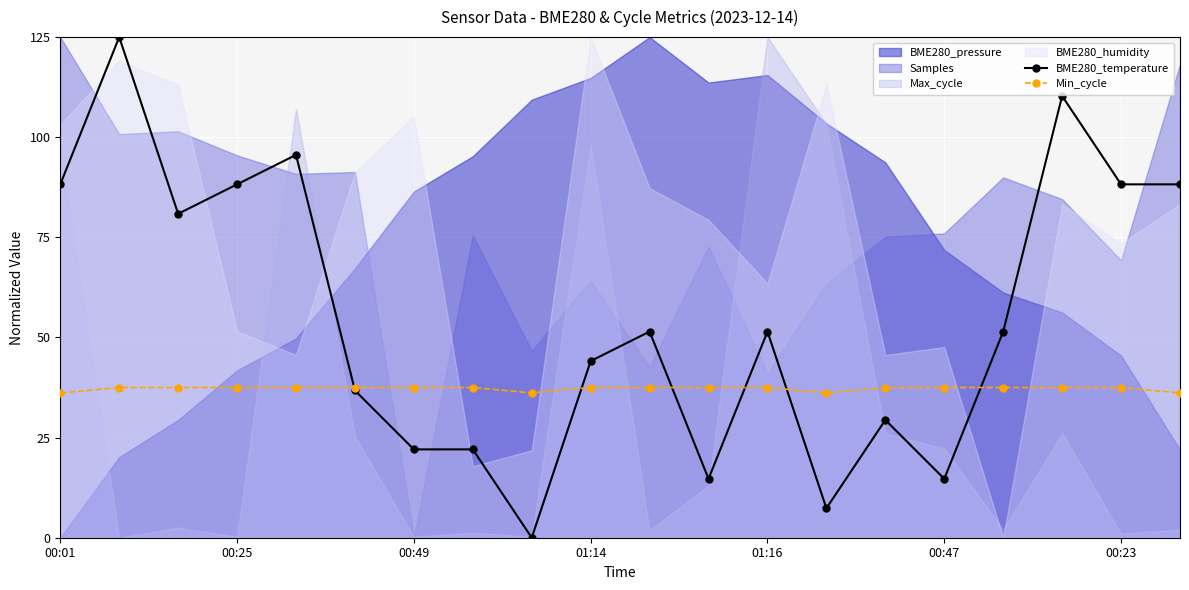

What is the difference between the highest and lowest values at 19?

52.1